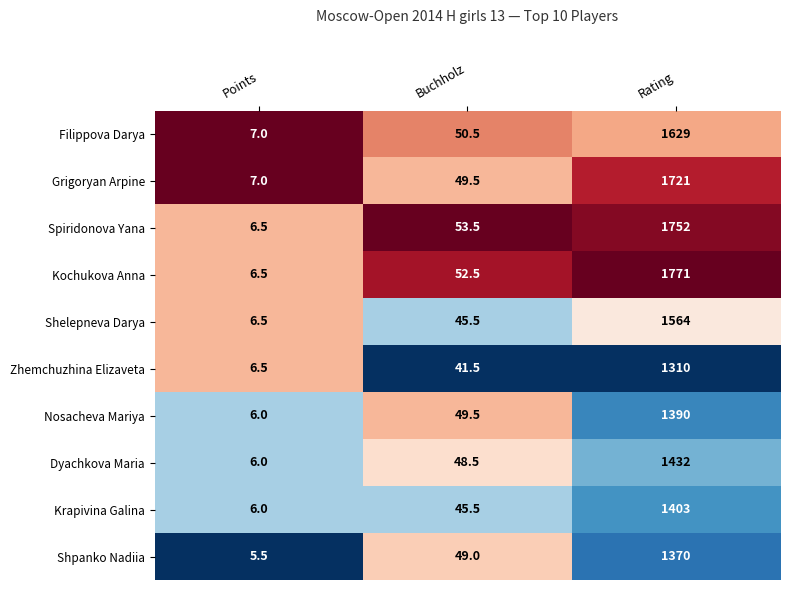

Is it true that Zhemchuzhina Elizaveta equals 8.8 at Buchholz?

False